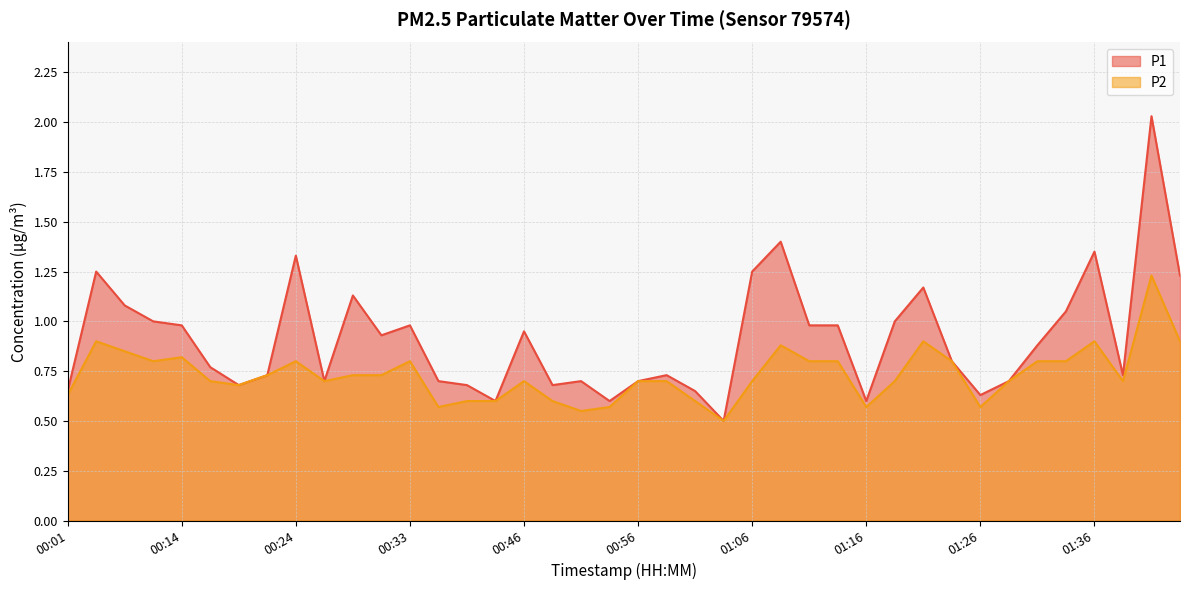

What is the value of the P2 point at the 37th from the left?

0.9